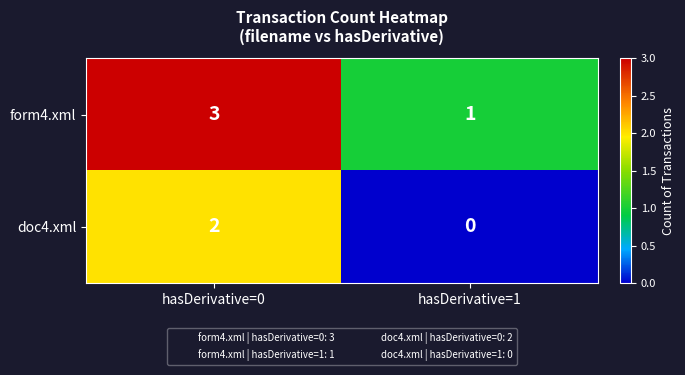

How many distinct data groups are displayed?

2